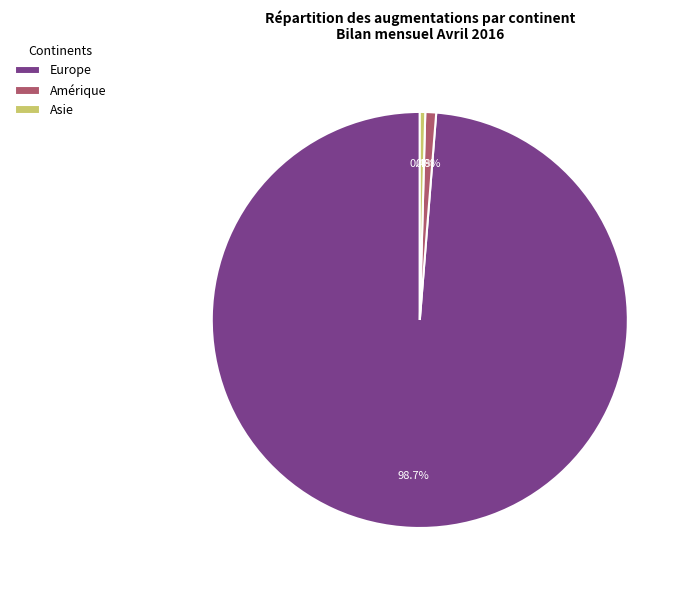

Do Europe and Asie together represent more than half of the pie?

Yes